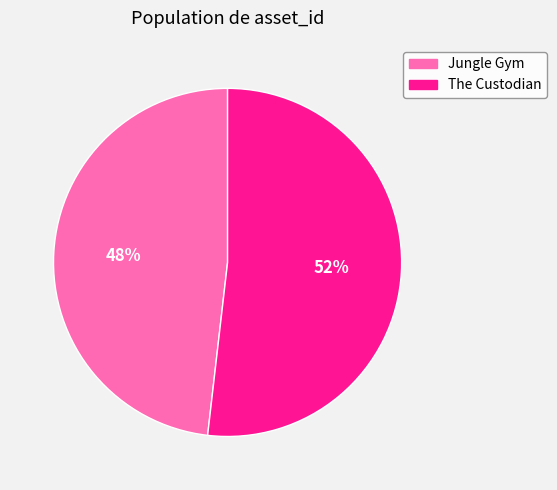

Is it true that The Custodian is 52% of the pie?

True